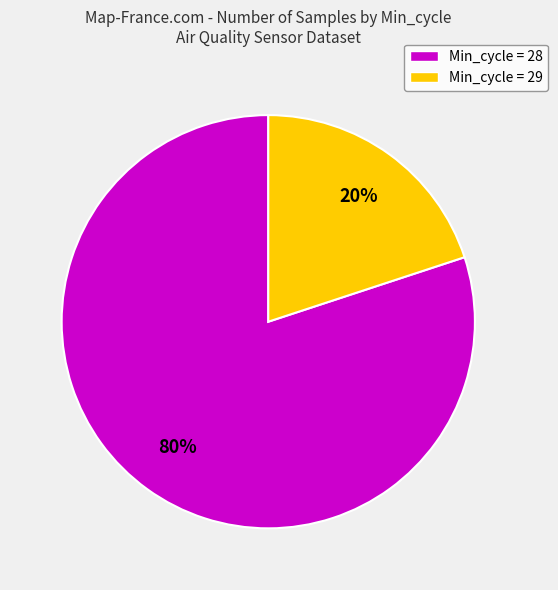

Between Min_cycle = 29 and Min_cycle = 28, which is larger?

Min_cycle = 28